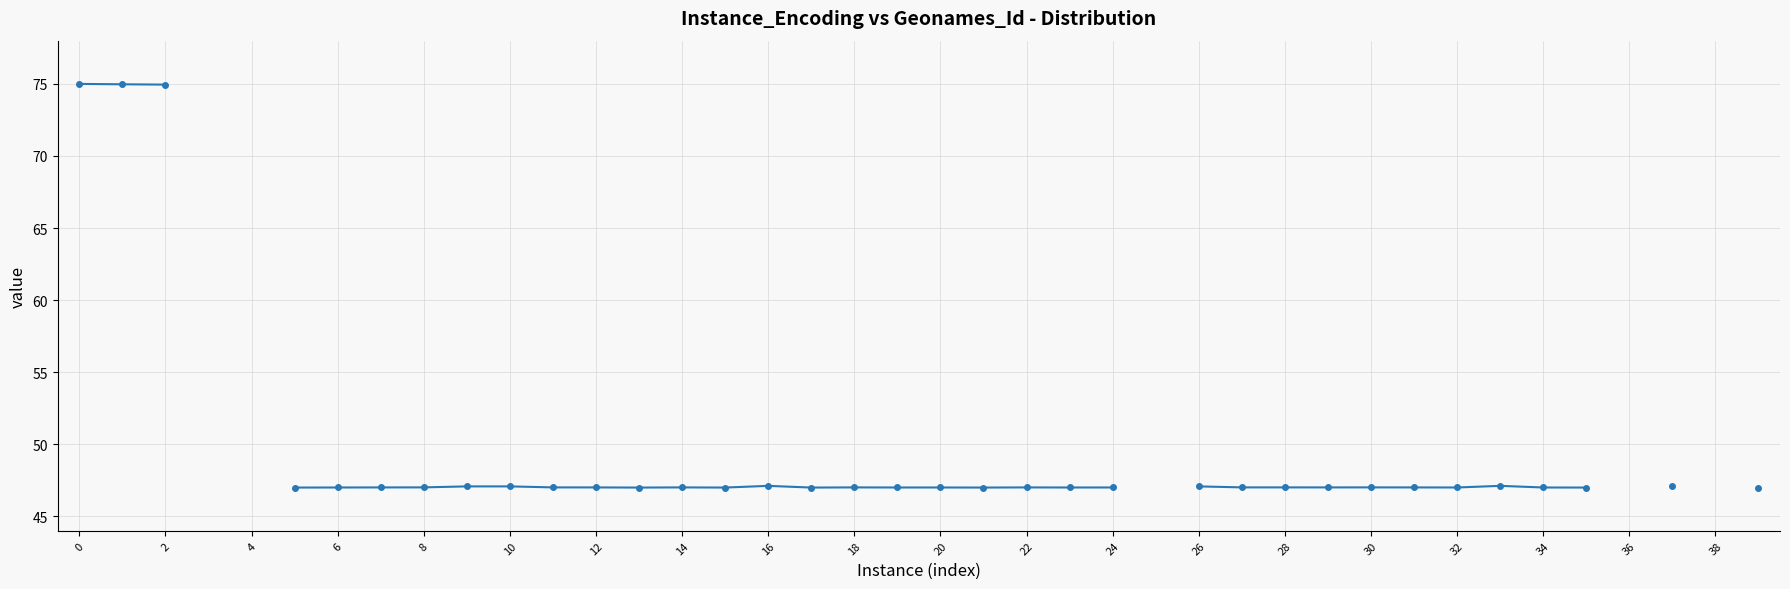

The value at 6 is 80.9. True or false?

False